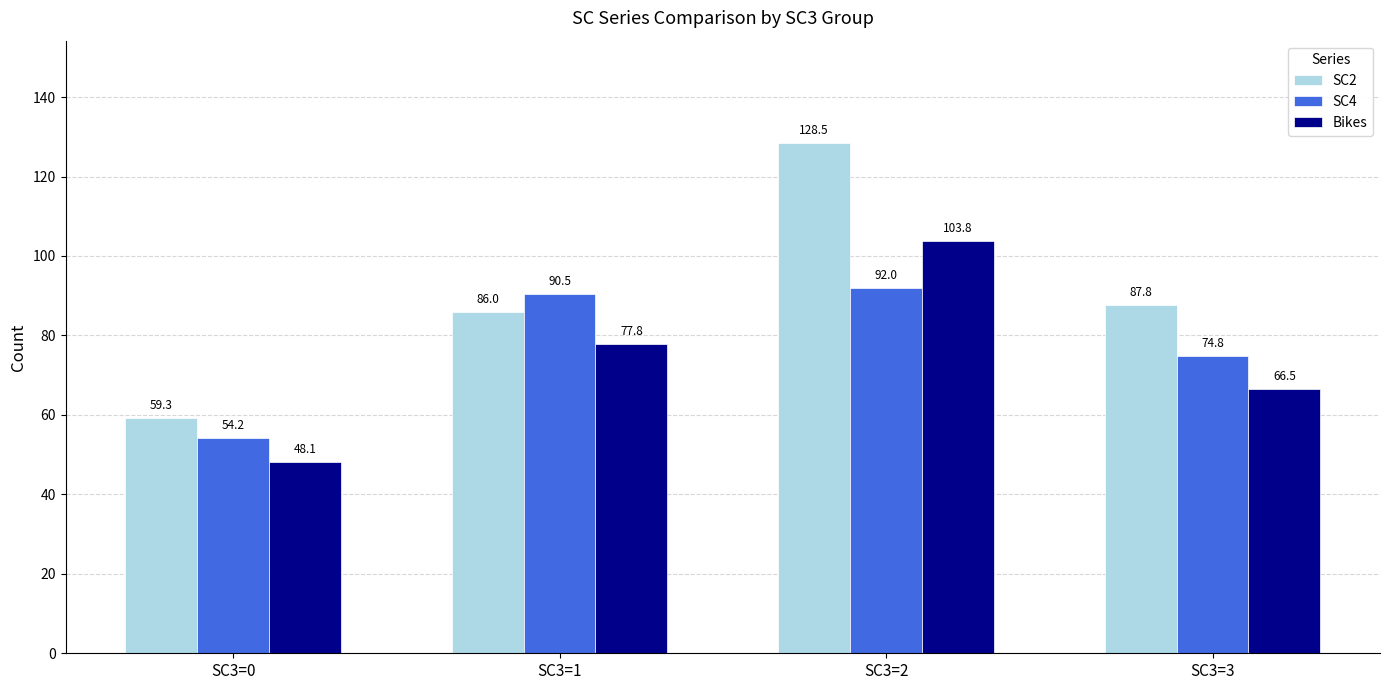

Is it true that SC4 equals 30.6 at SC3=0?

False